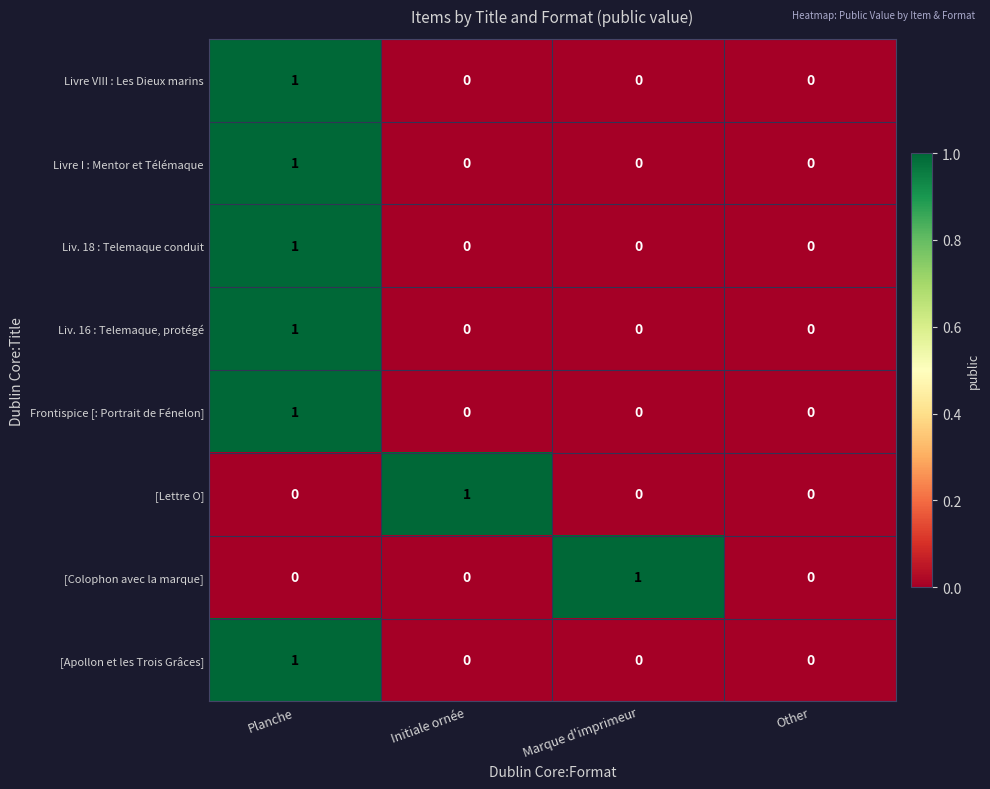

Count the Liv. 18 : Telemaque conduit values in the range 0 to 1.

4